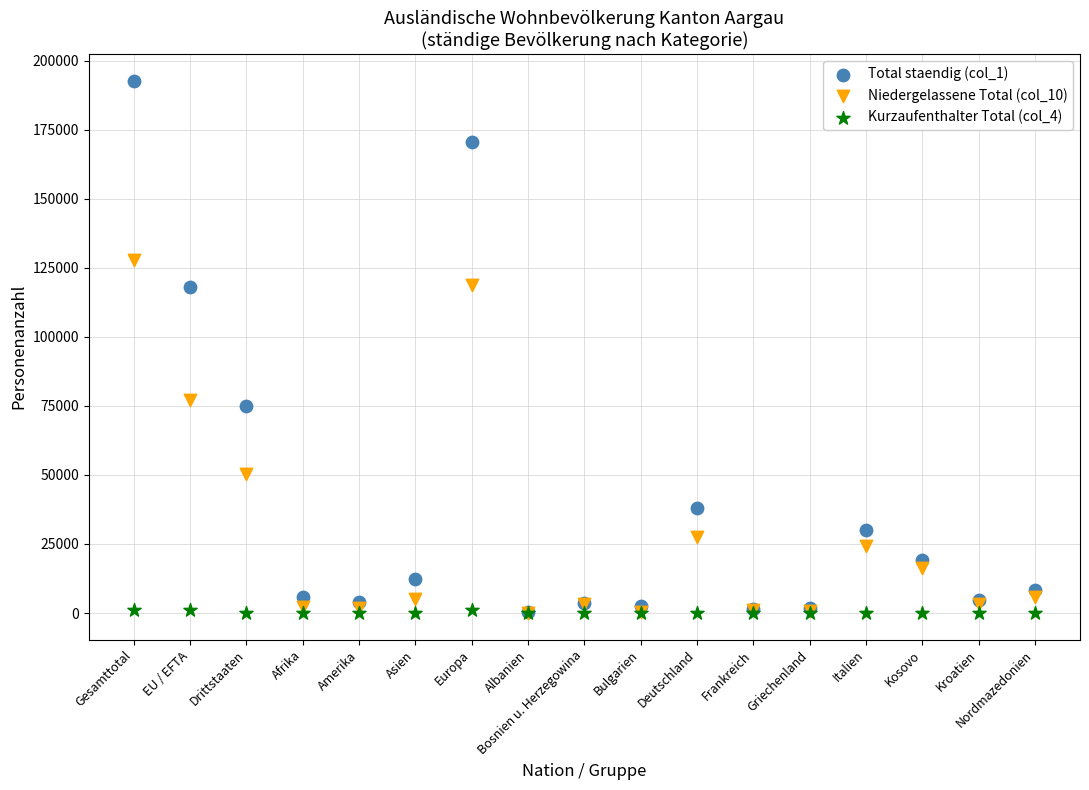

Which series reaches the maximum Y coordinate?

Total staendig (col_1)